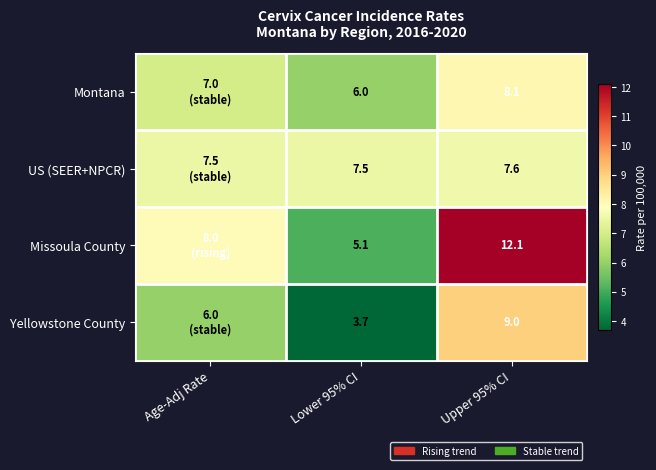

Is the value of Missoula County at Upper 95% CI greater than the value of US (SEER+NPCR) at Upper 95% CI?

Yes